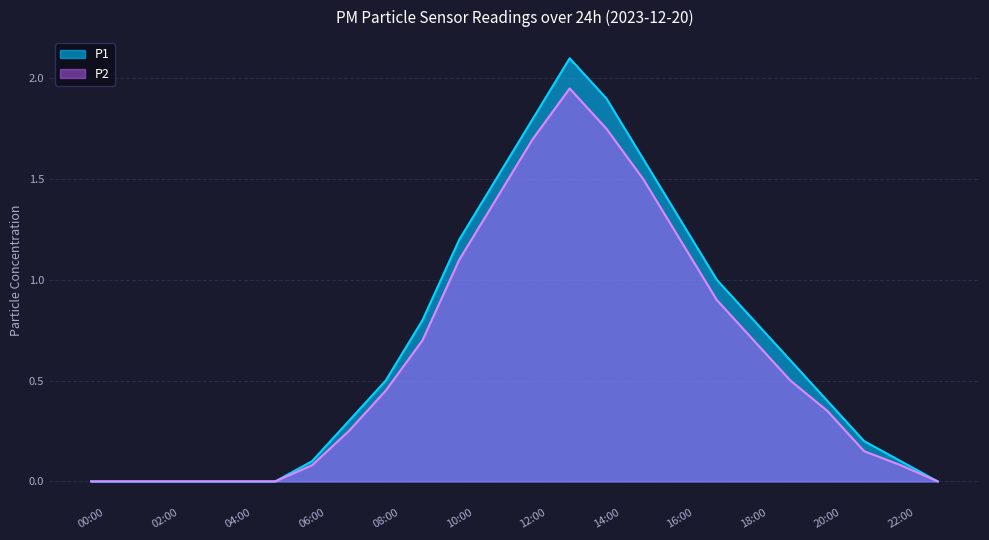

What is the sum of all P2 values?

14.8